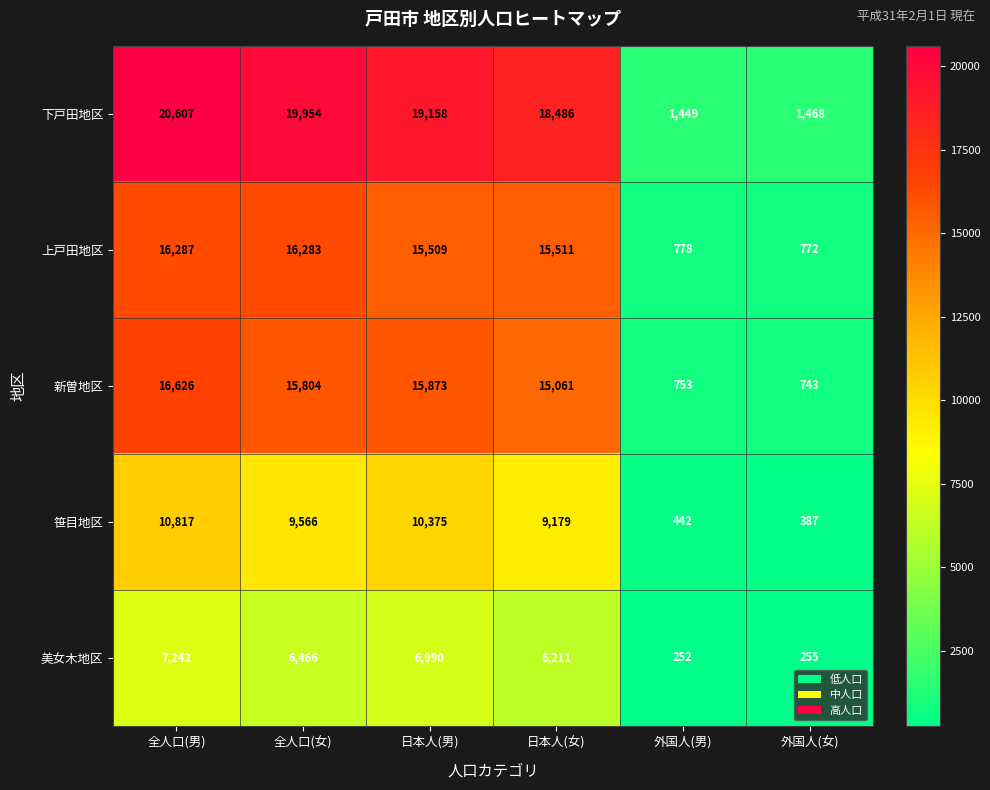

Is it true that 笹目地区 equals 3896 at 全人口(男)?

False